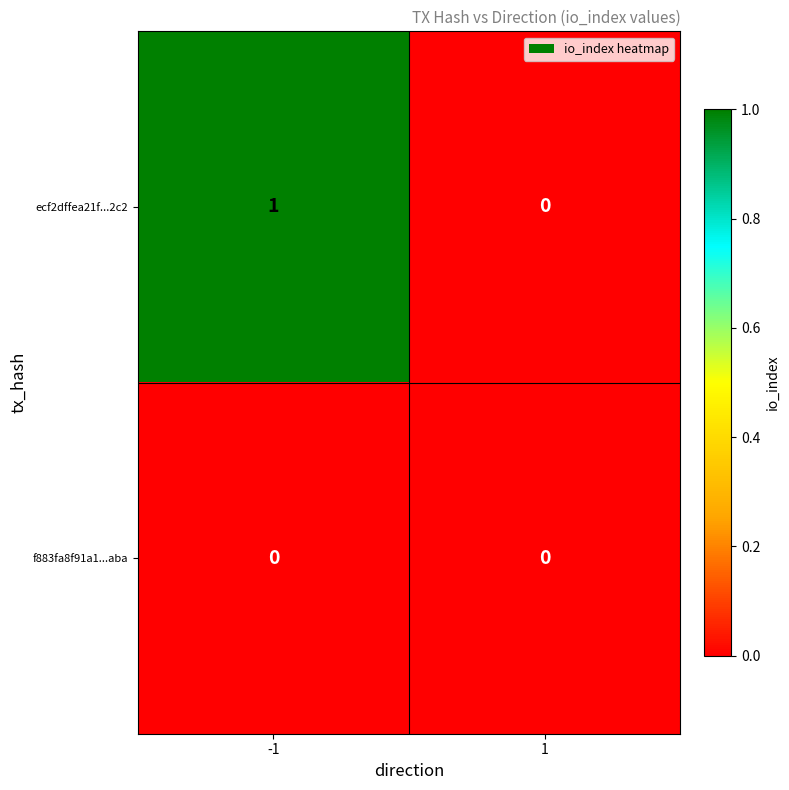

Is it true that f883fa8f91a1...aba equals 0 at 1?

True